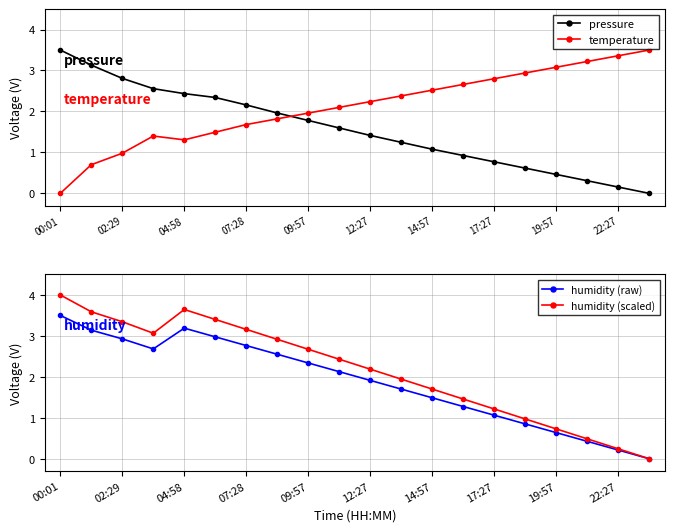

Is it true that humidity (scaled) equals 1.5 at 13?

True